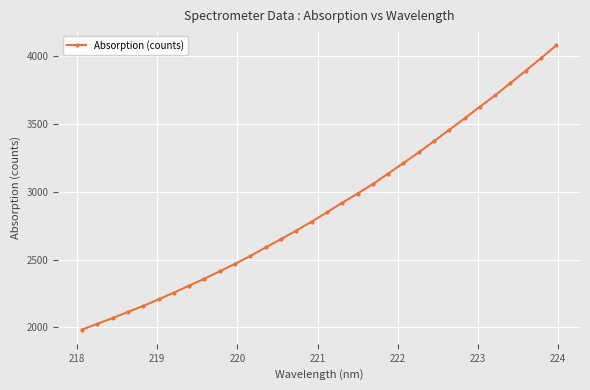

What is the difference between the maximum and minimum values?

2095.9